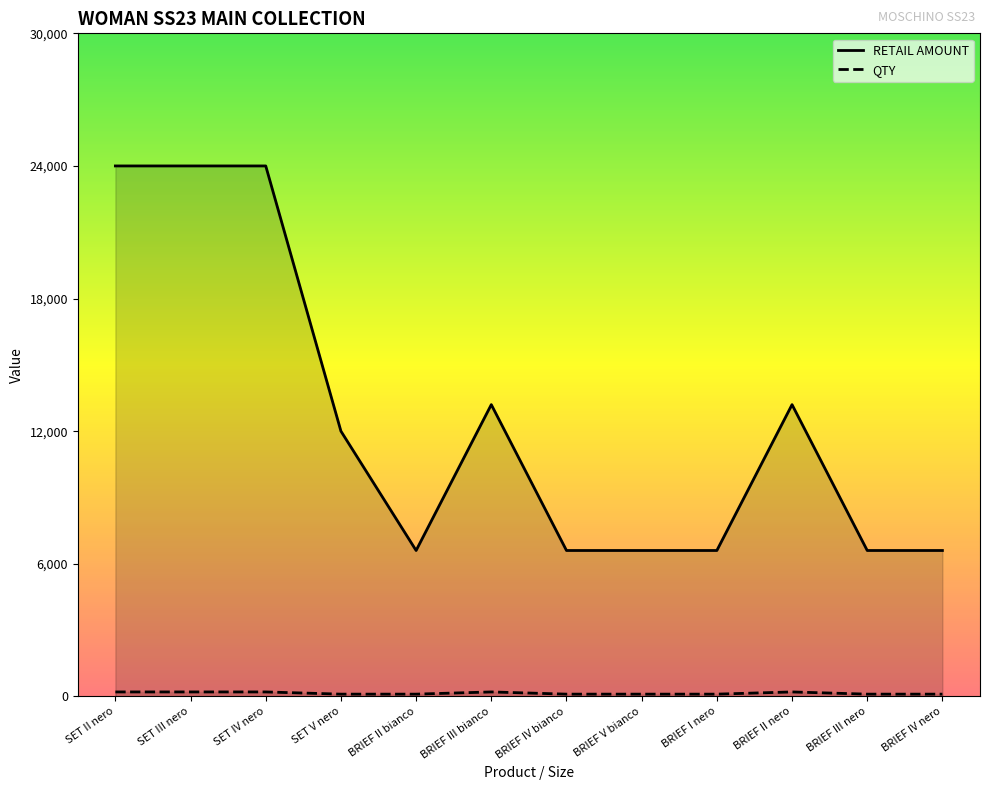

Which series has the largest total across all categories?

RETAIL AMOUNT